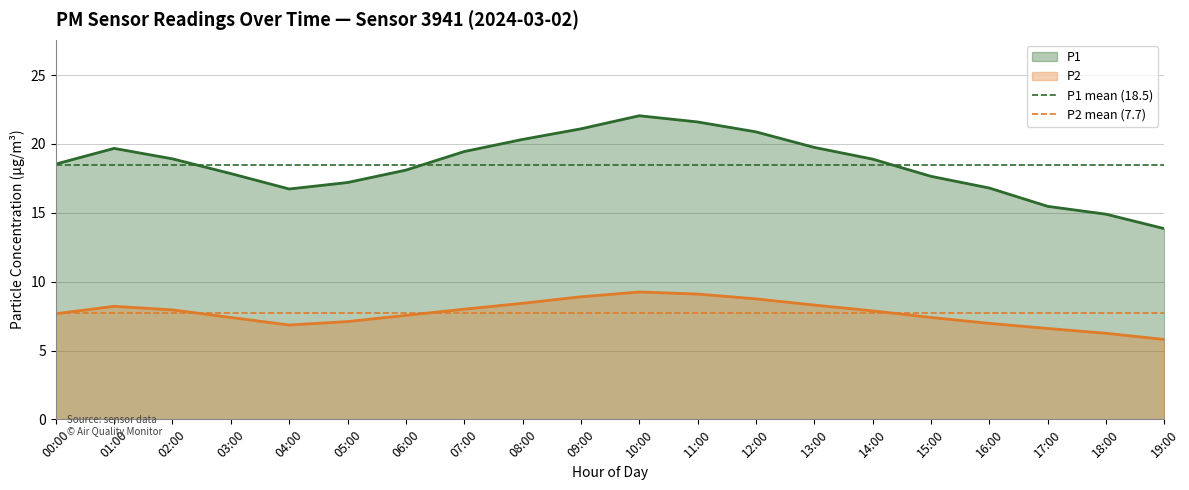

How many lines are shown in the chart?

2